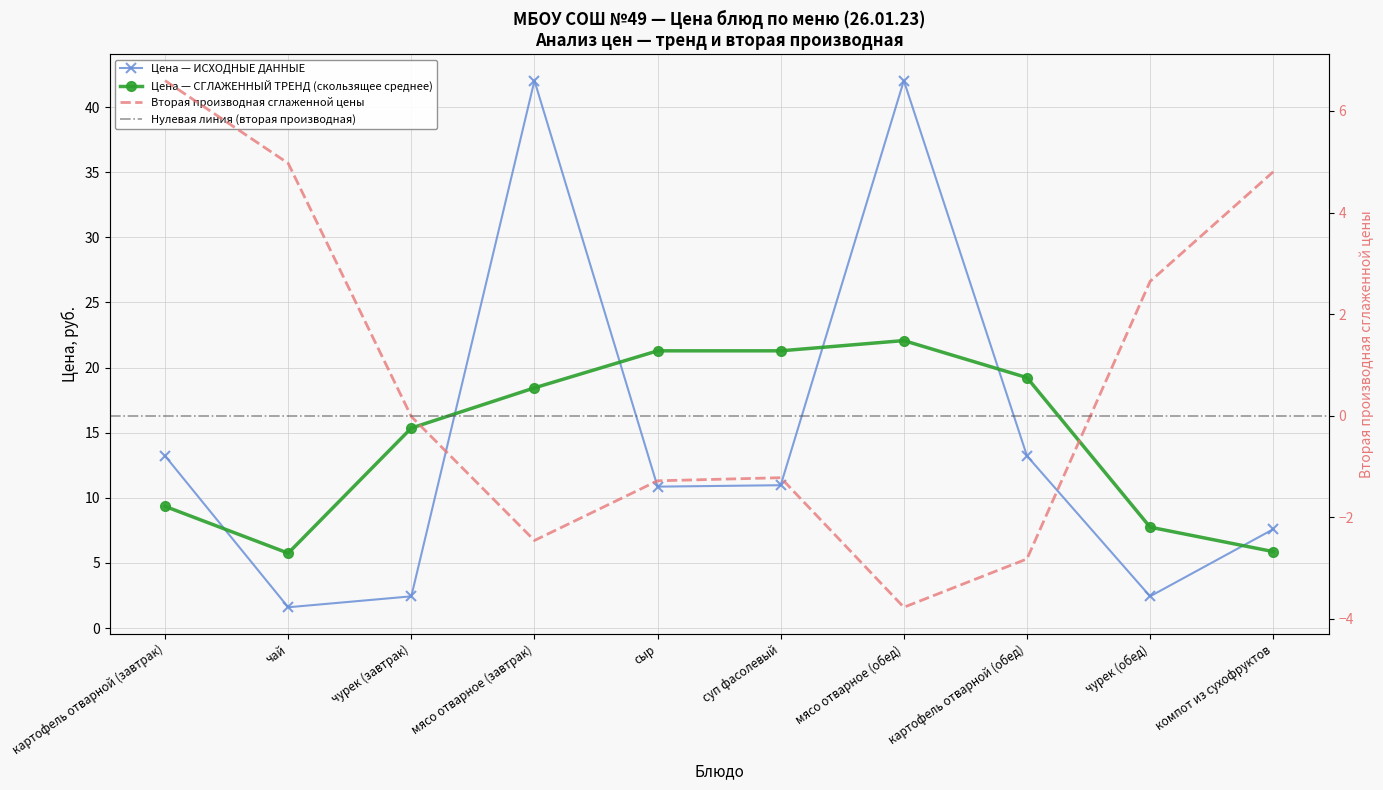

What is the value of the 1st point from the left?

13.2